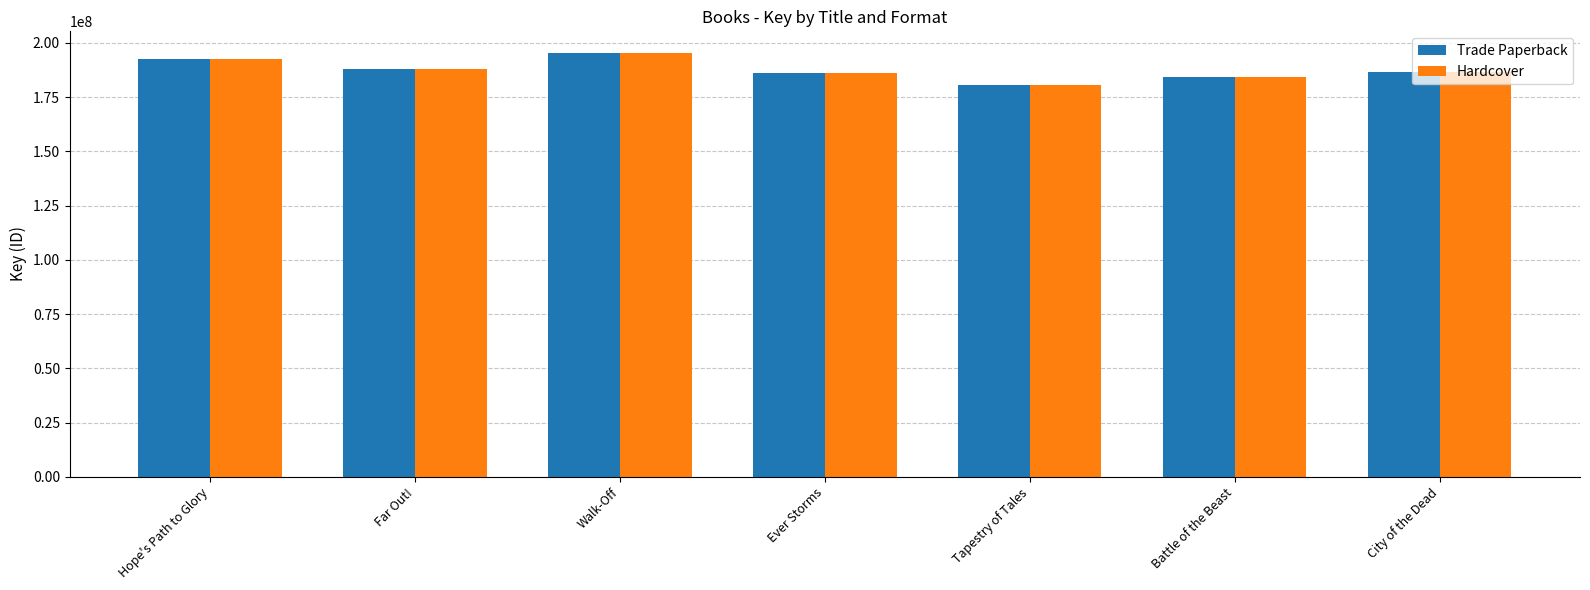

How many values in the Trade Paperback series are below 186645799?

3